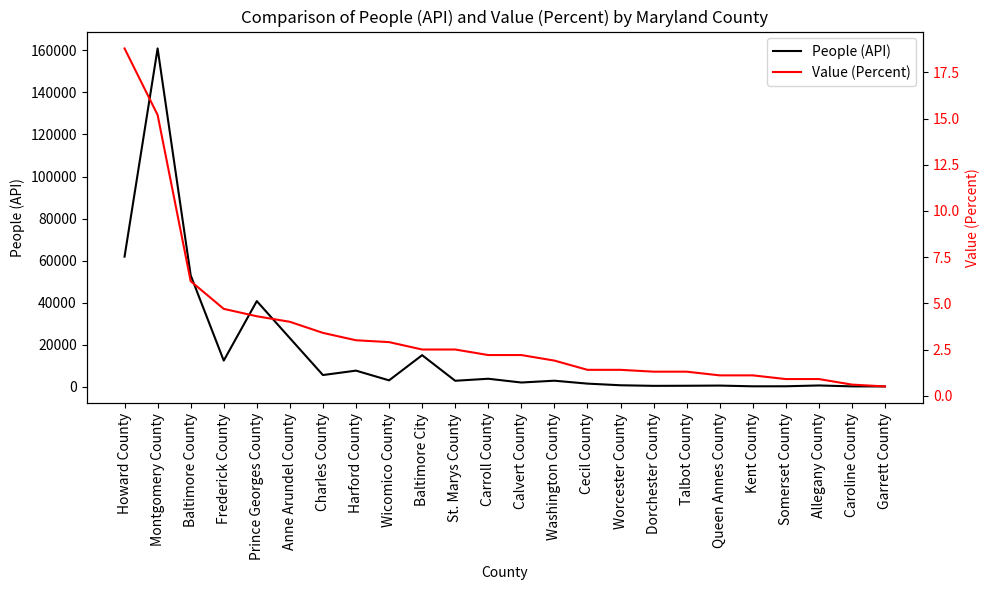

How many lines are shown in the chart?

2